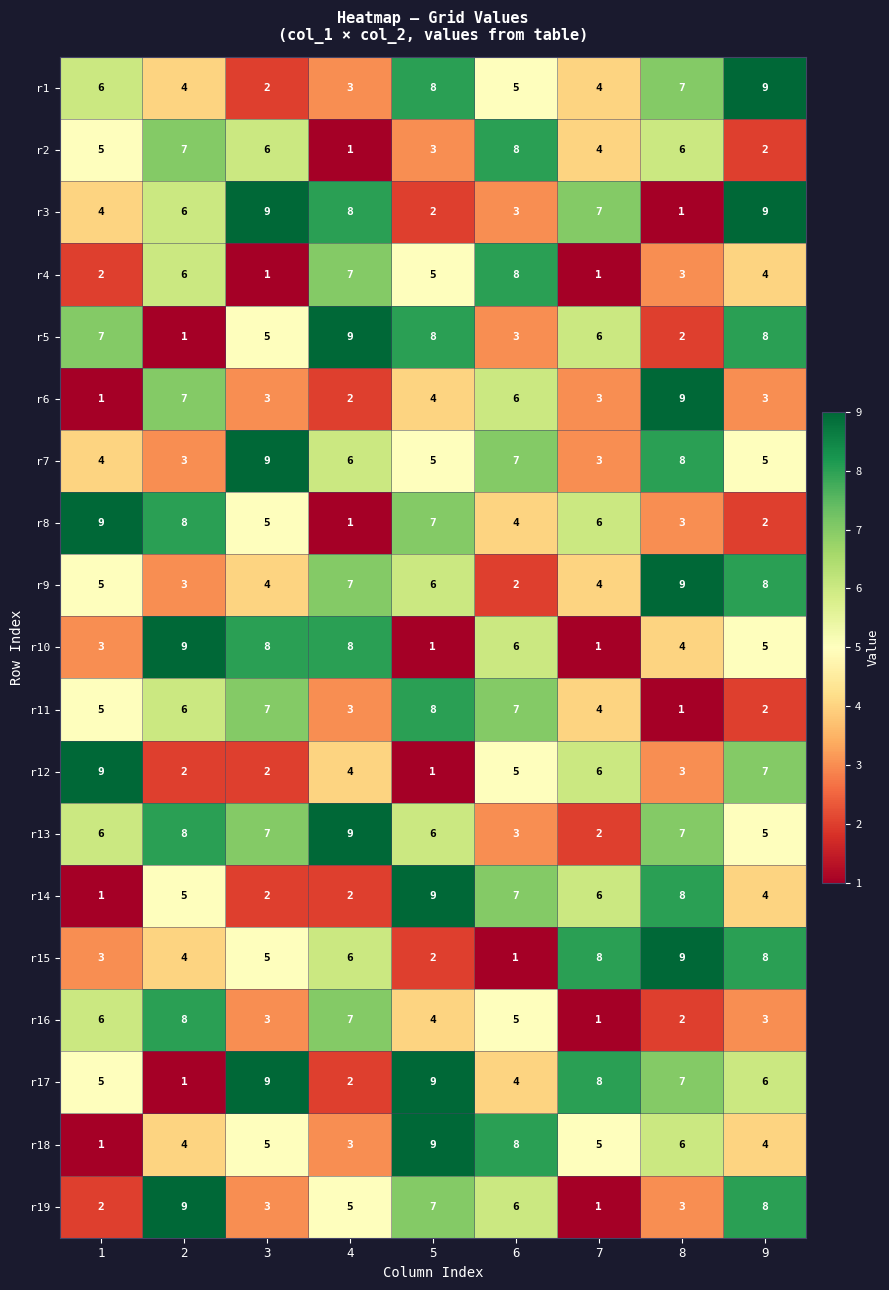

What is the spread (max minus min) of values at 5?

8